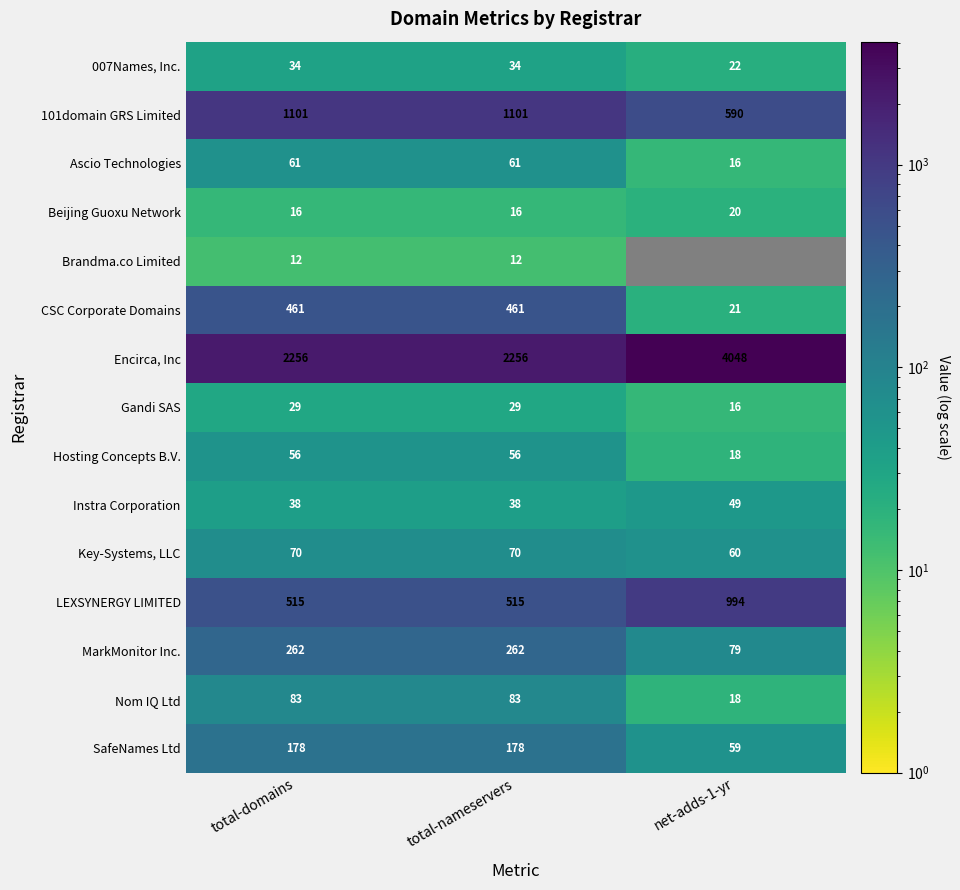

What is the difference between the second highest and minimum values in the Hosting Concepts B.V. series?

38